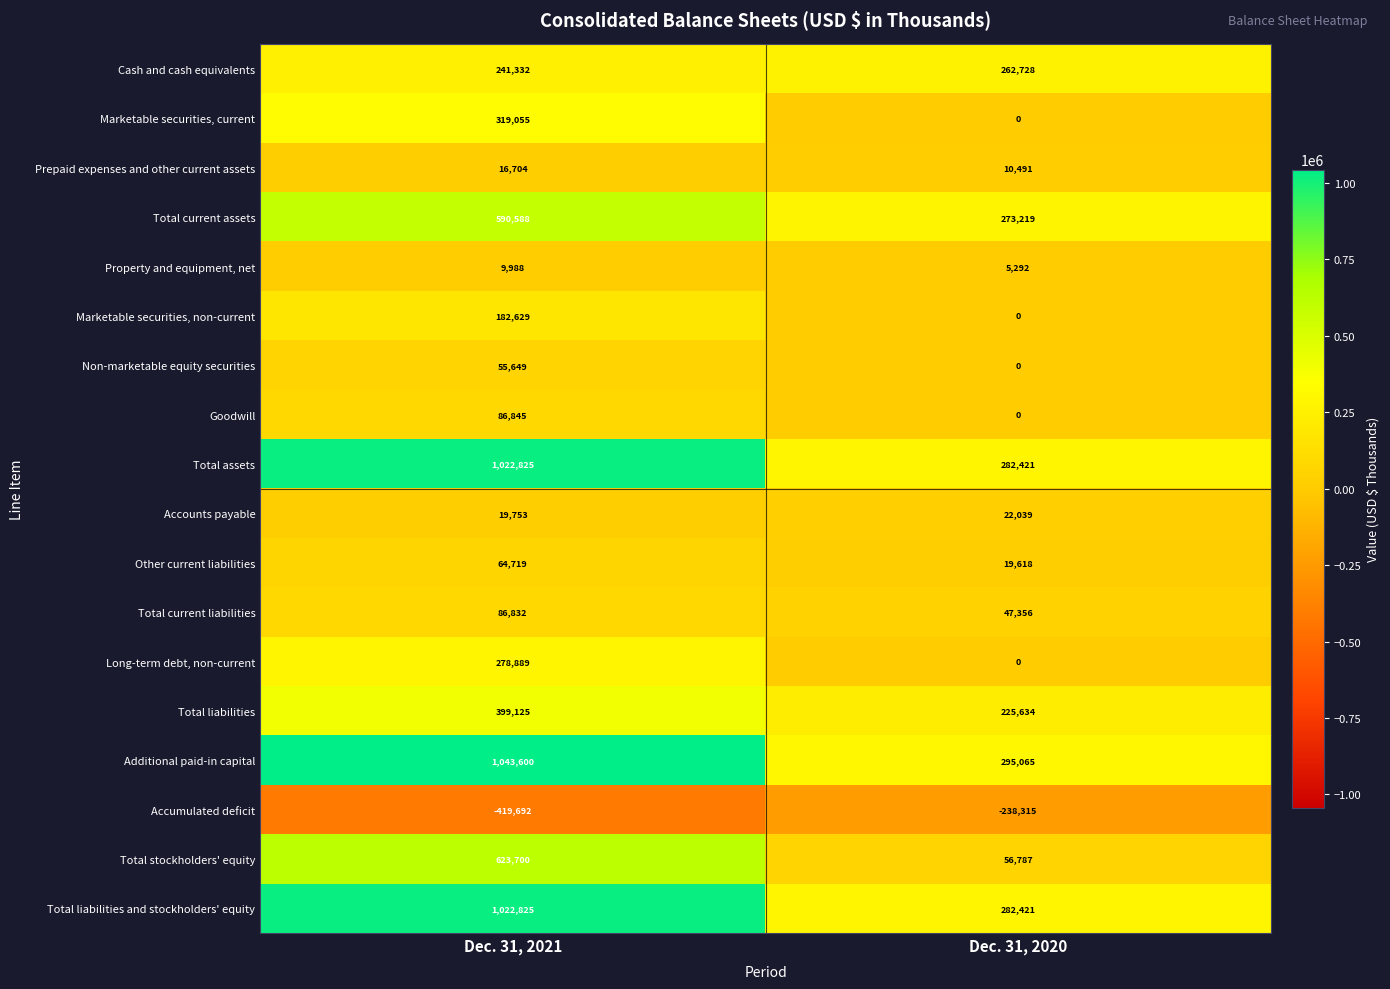

Is the value of Marketable securities, current at Dec. 31, 2021 greater than the value of Marketable securities, non-current at Dec. 31, 2020?

Yes